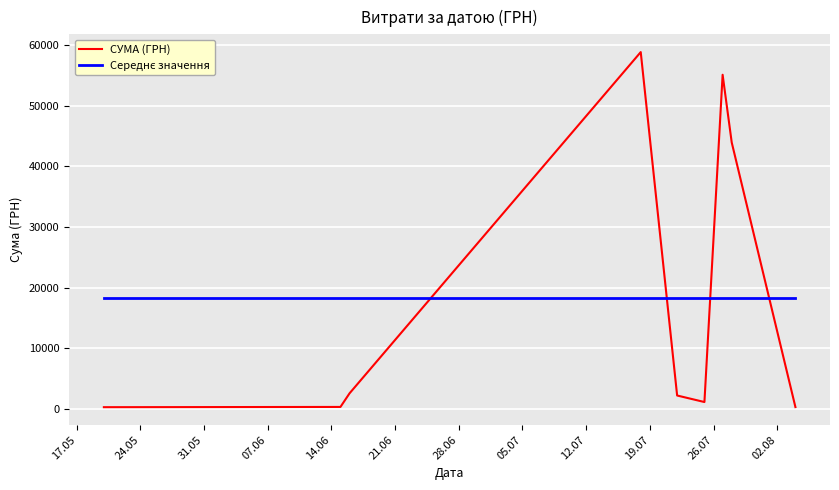

What is the highest value of the СУМА (ГРН) series?

58840.0